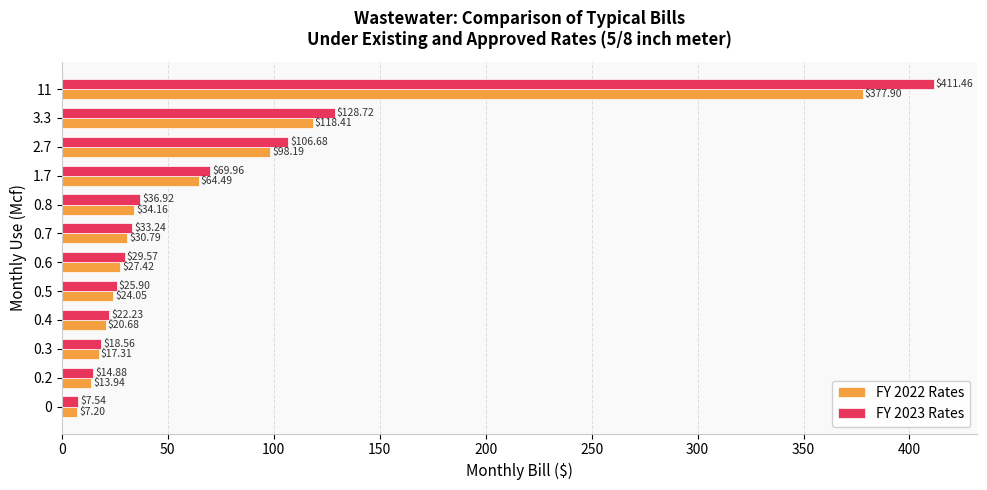

What is the difference between the maximum and minimum values in the FY 2022 Rates series?

370.7